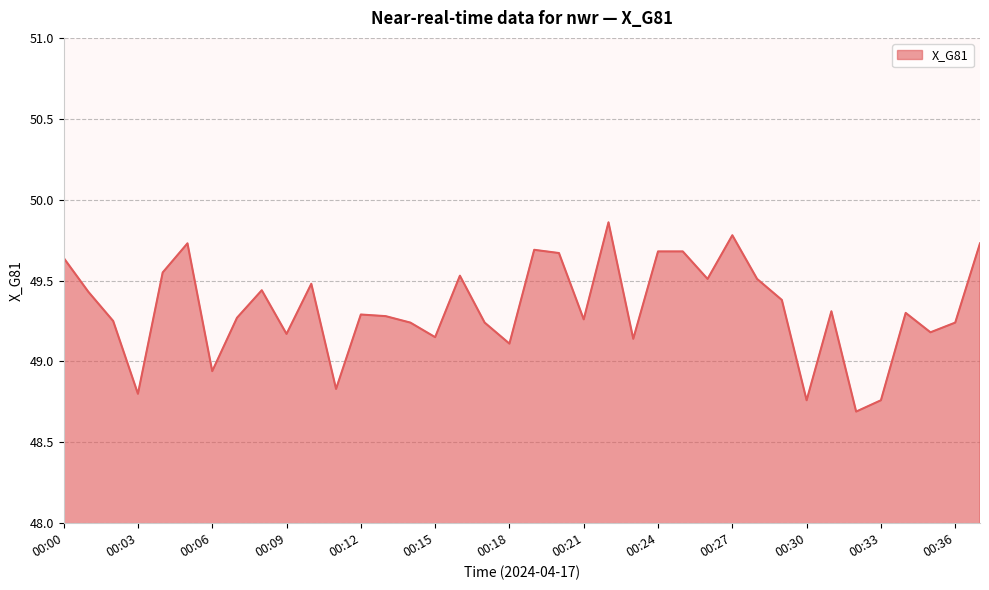

What is the smallest value displayed?

48.7